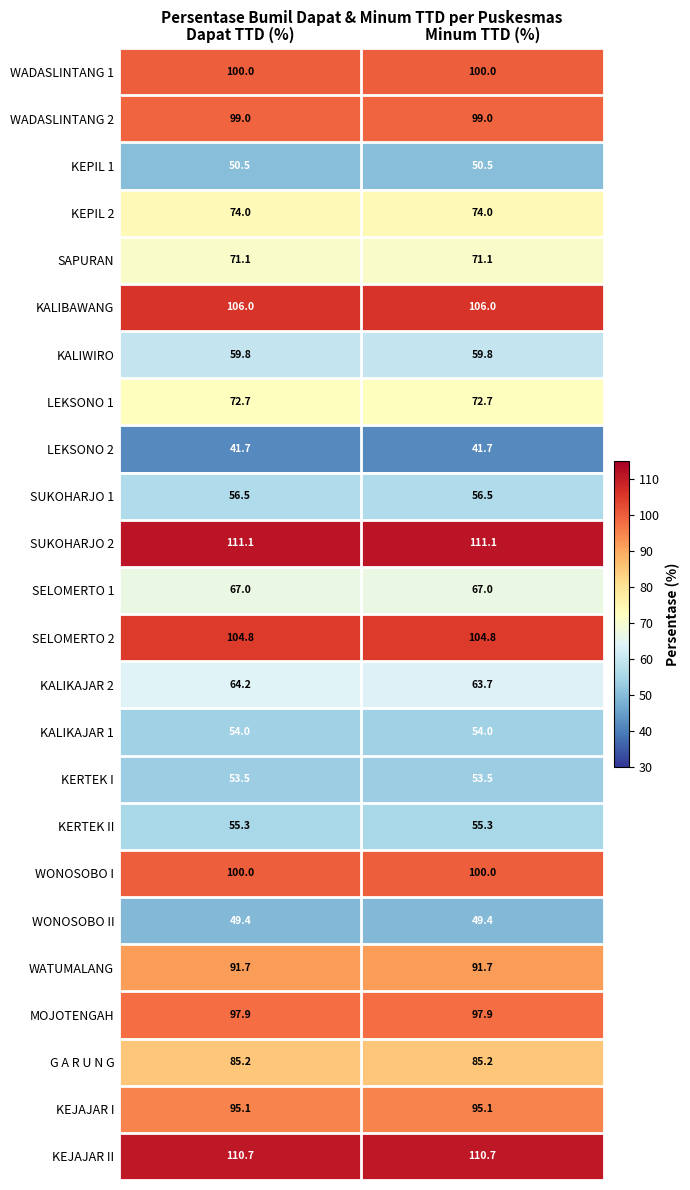

At how many categories does at least one series exceed 47?

2